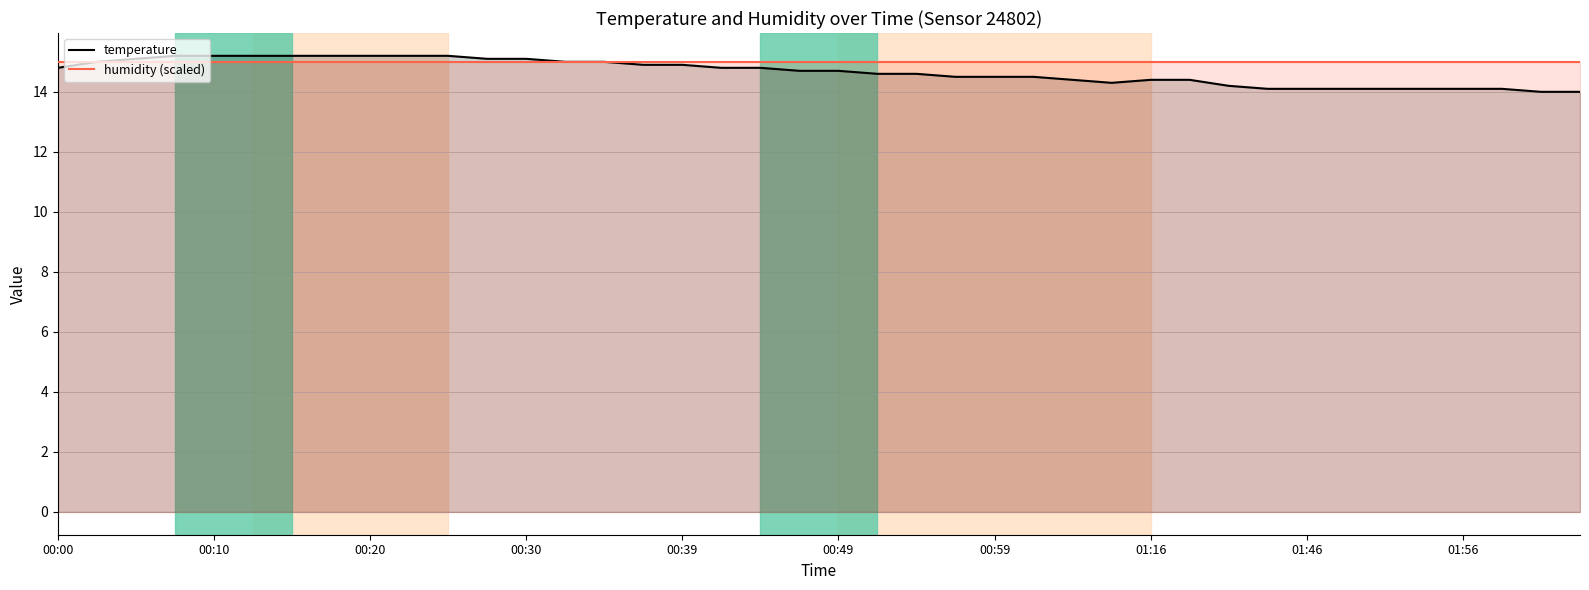

What is the maximum value for temperature?

15.2